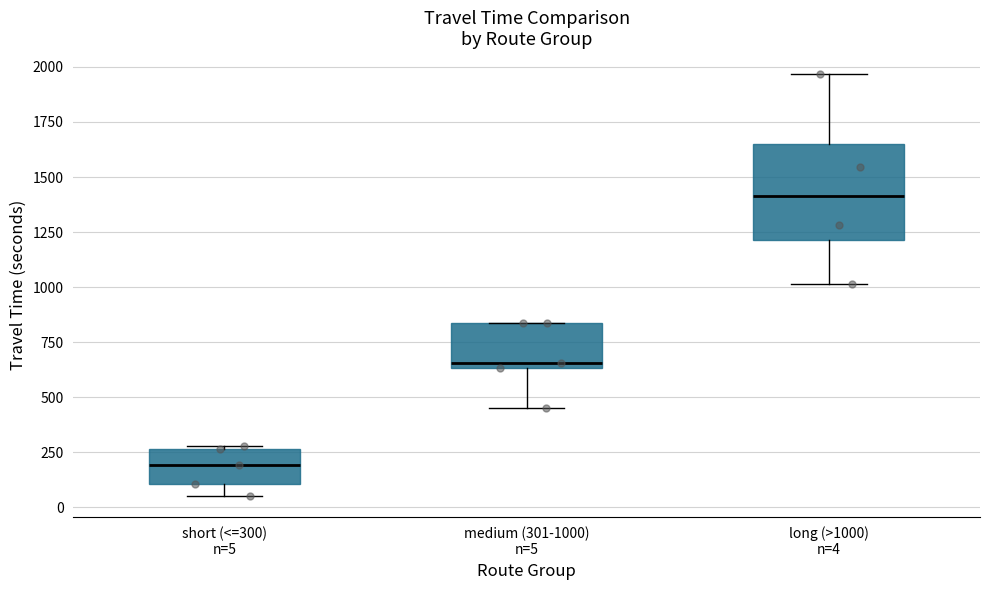

Reading left to right, read every box against the y-axis: the position of its median line, the range the box covers, and the ends of its whiskers. The values are not printed on the chart, so give them approximately, as read against the axis.

short (<=300) n=5: median 200, box 100 to 250, whiskers 50 to 300
medium (301-1000) n=5: median 650 (just above the box's lower edge), box 650 to 850, whiskers 450 to 850
long (>1000) n=4: median 1400, box 1200 to 1650, whiskers 1000 to 1950